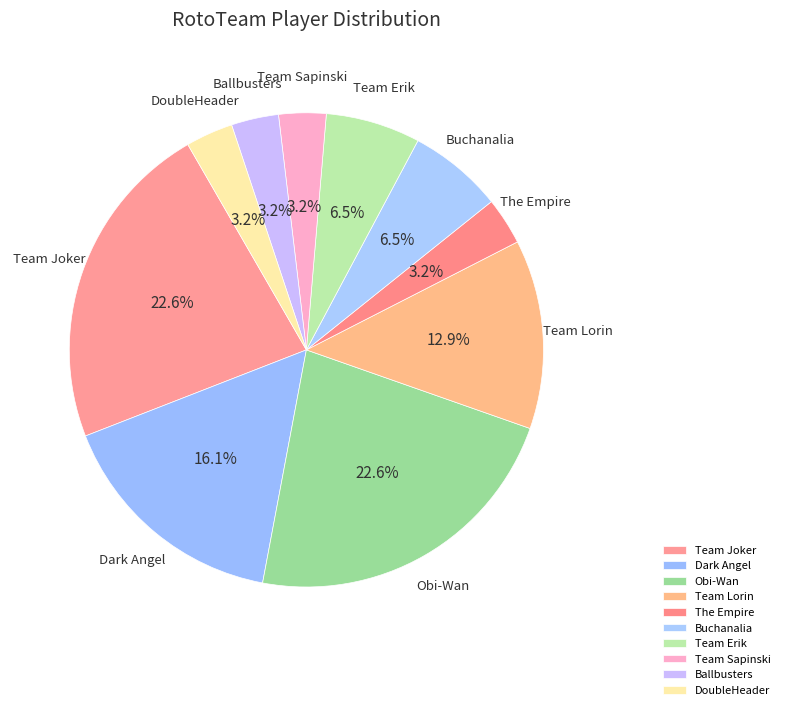

Does Ballbusters account for over 50% of the chart?

No